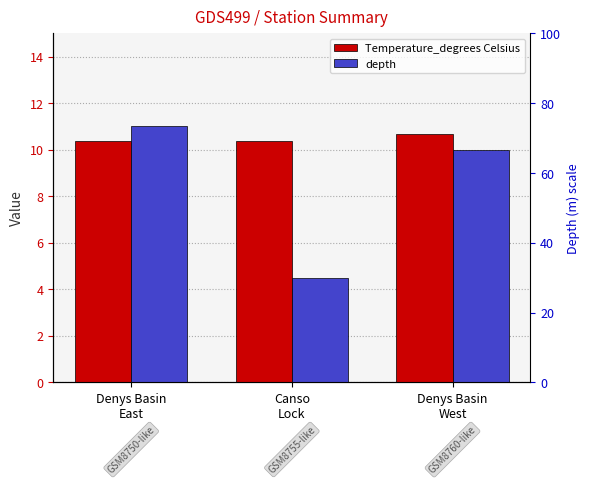

Which series has the largest range (max minus min)?

depth